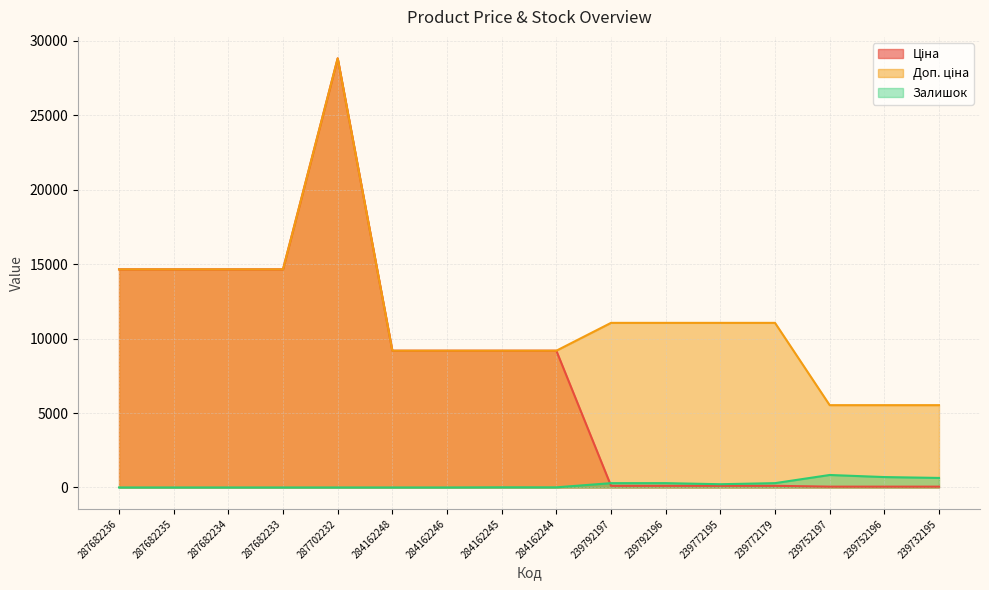

True or false: Ціна and Доп. ціна intersect in this chart.

False